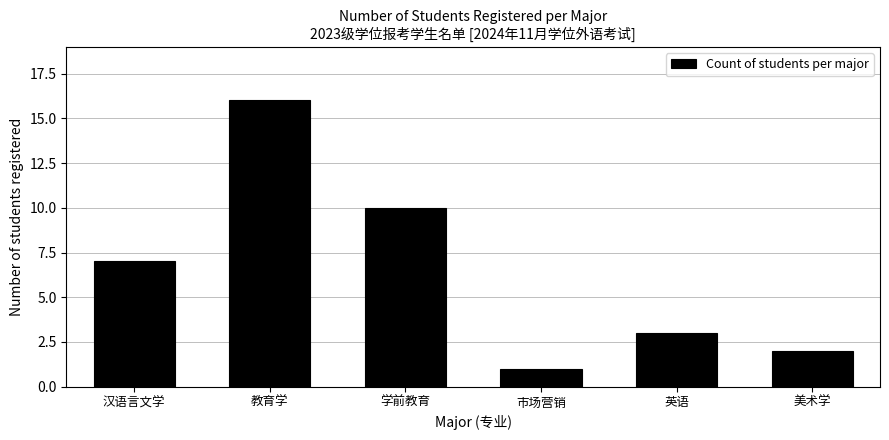

Reading left to right, what are all the values shown in this chart?

7	16	10	1	3	2